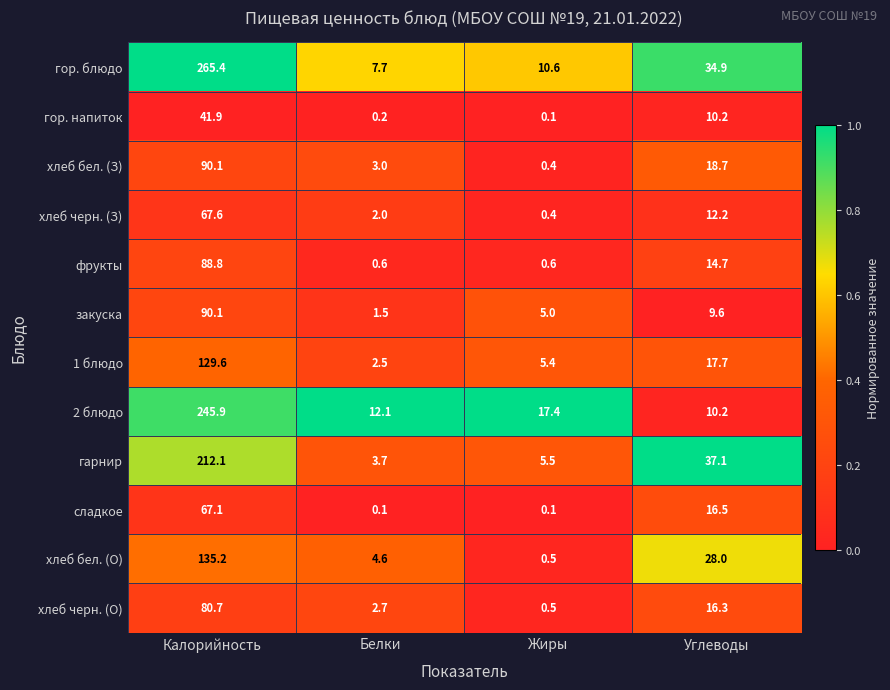

At which category is the sum across all series the highest?

Калорийность